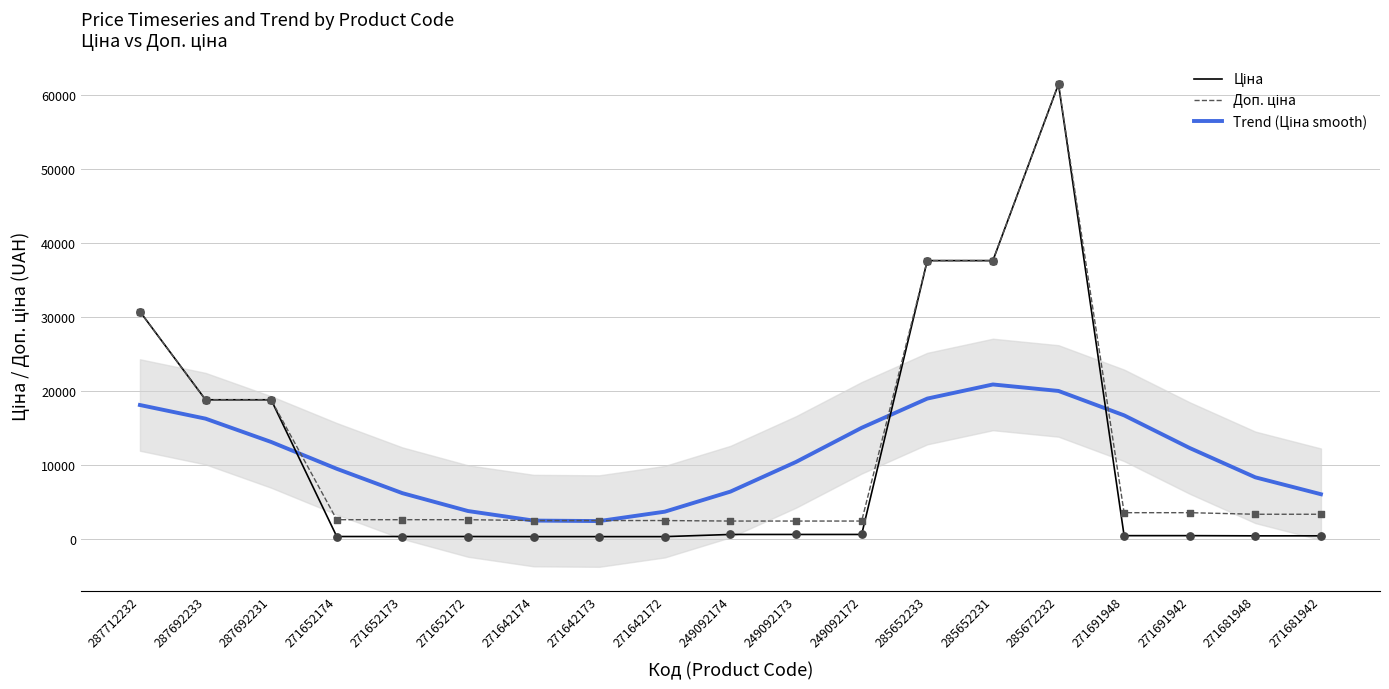

What is the total value across all series at 249092173?

13419.3